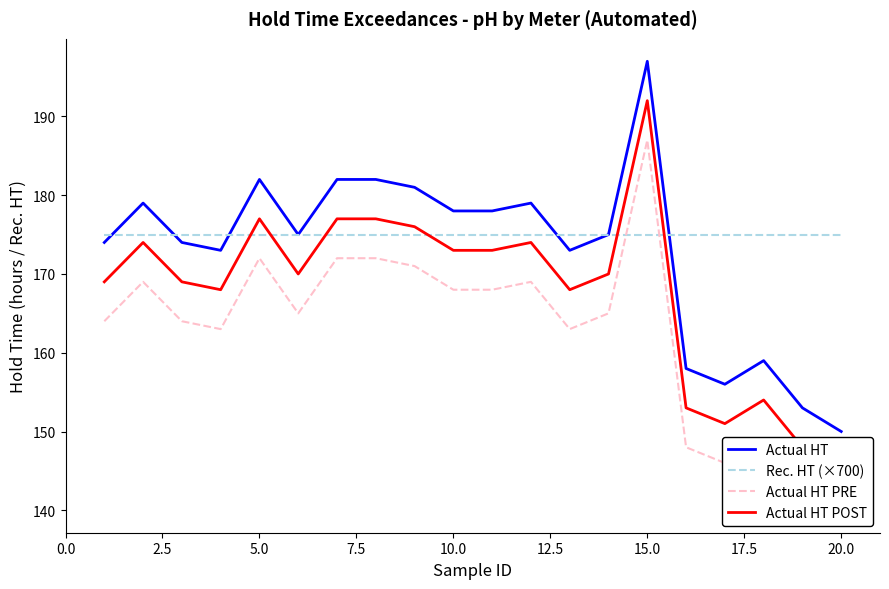

At how many categories does at least one series exceed 186?

1